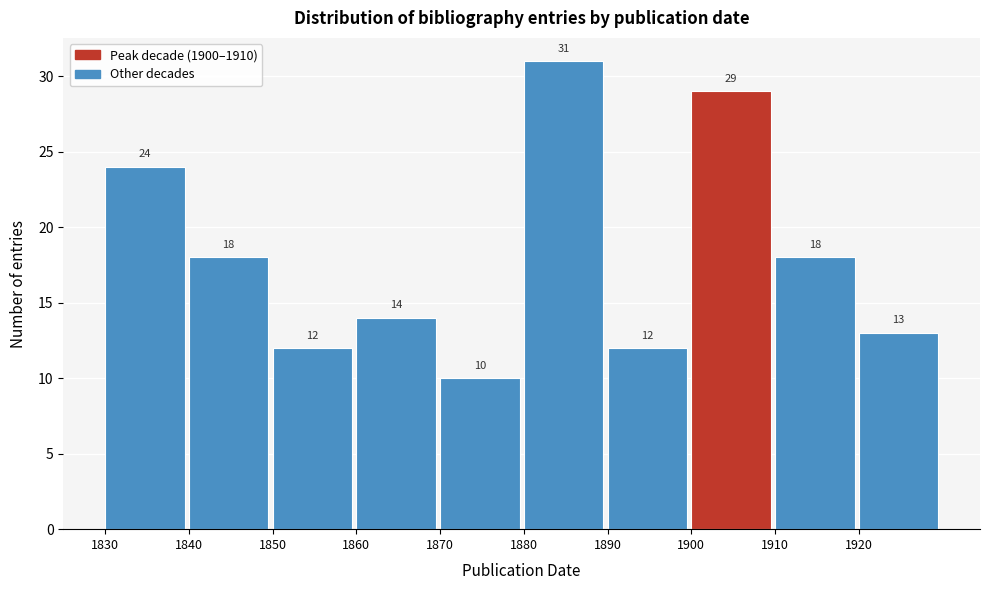

Reading left to right, transcribe this chart: for each bar, give the range it covers on the x-axis and its height.

1830 to 1840: 24
1840 to 1850: 18
1850 to 1860: 12
1860 to 1870: 14
1870 to 1880: 10
1880 to 1890: 31
1890 to 1900: 12
1900 to 1910: 29
1910 to 1920: 18
1920 to 1930: 13